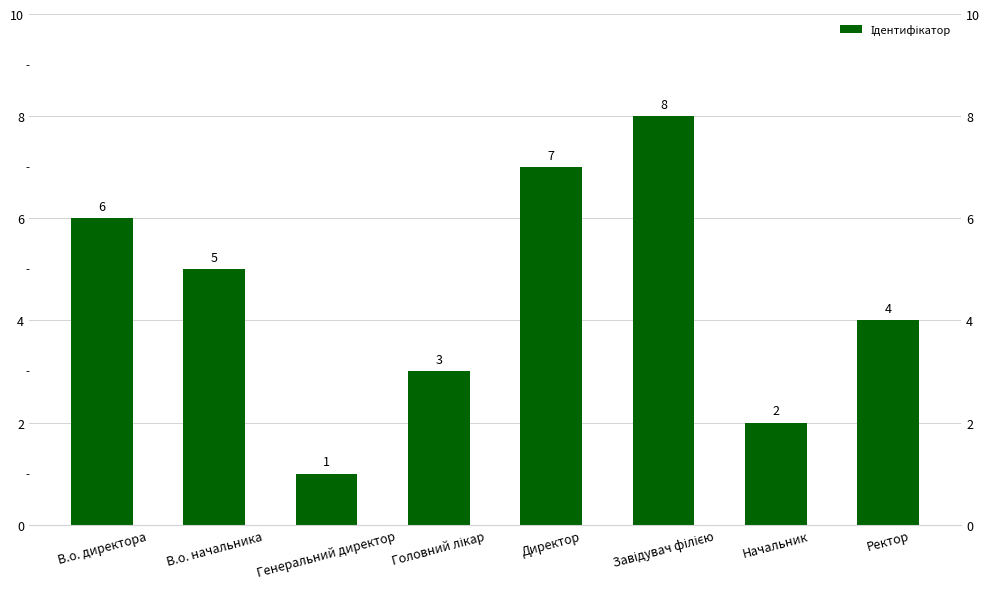

What is the minimum value shown in the chart?

1